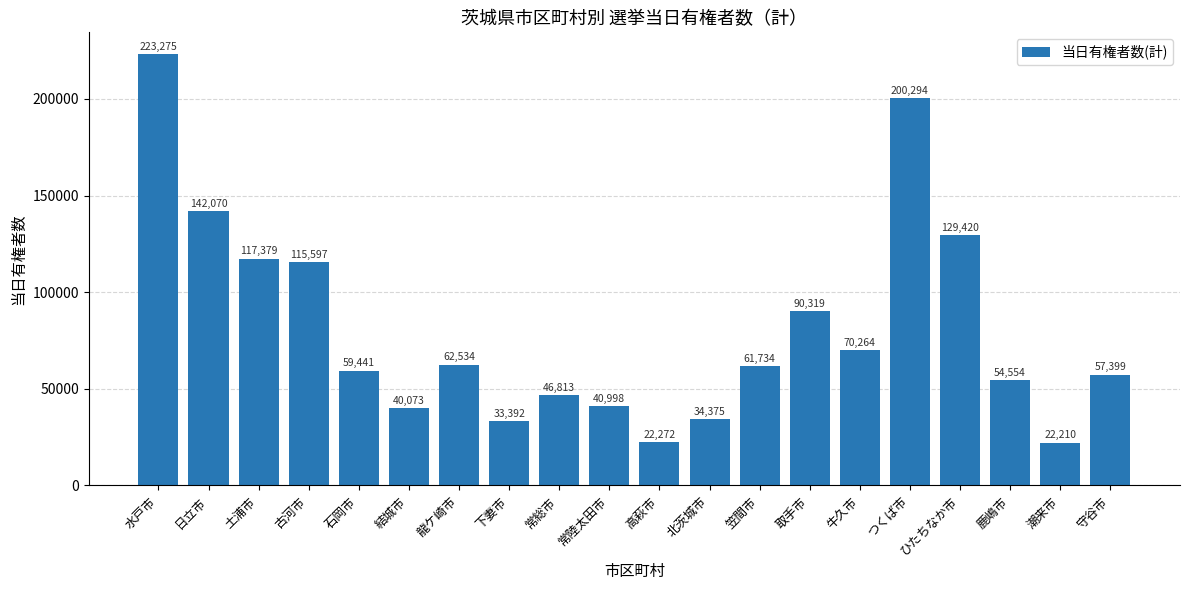

Which label corresponds to the smallest value in the chart?

潮来市